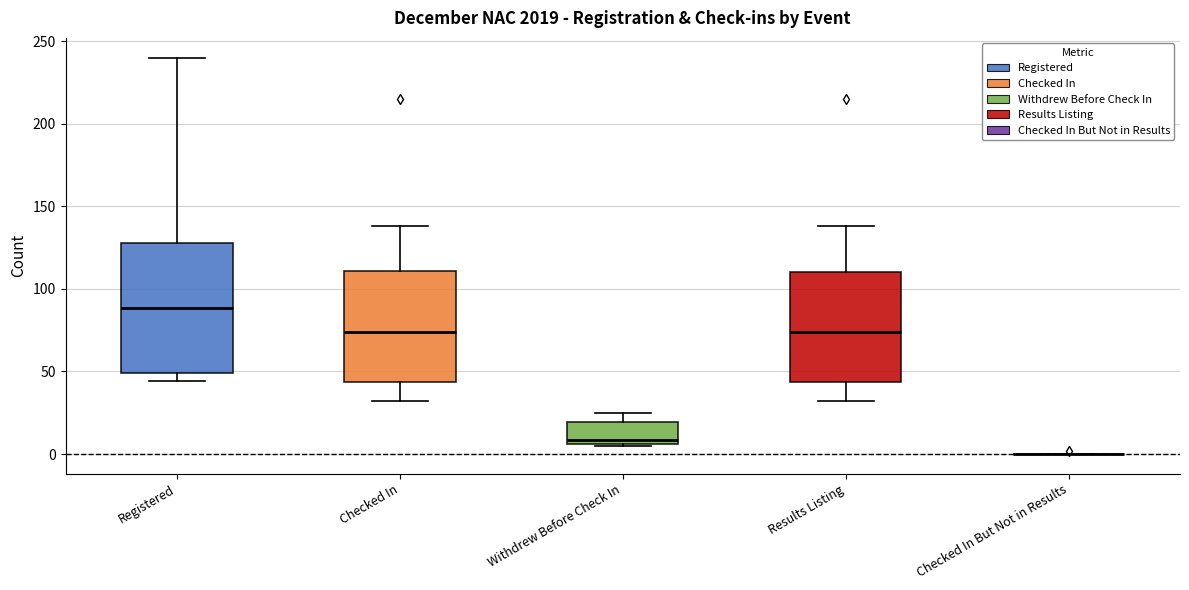

Comparing the boxes themselves (not the whiskers), which one is the tallest?

Registered